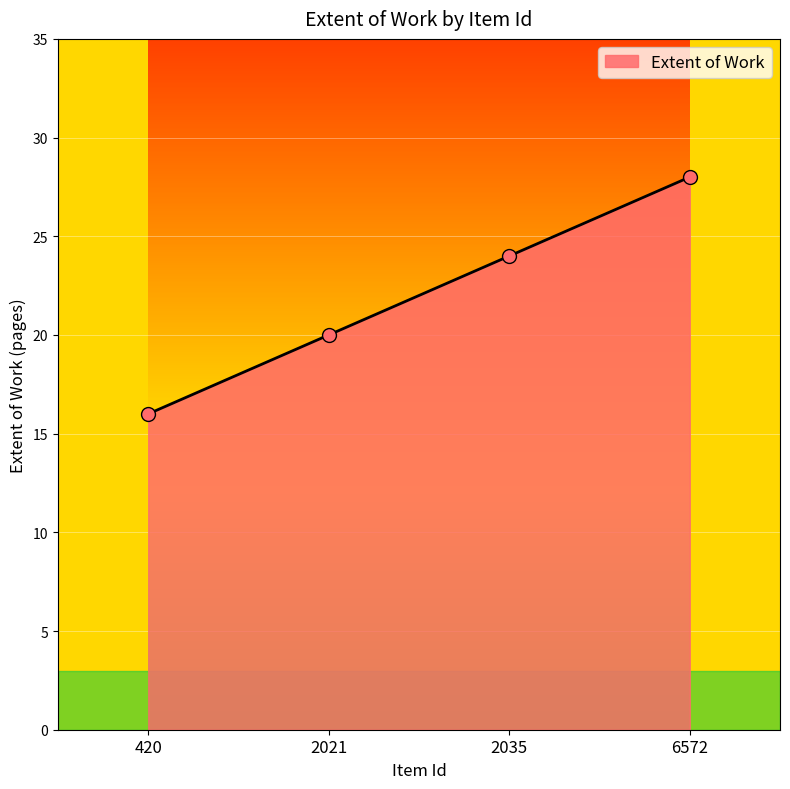

Which has a higher value, 2021 or 2035?

2035